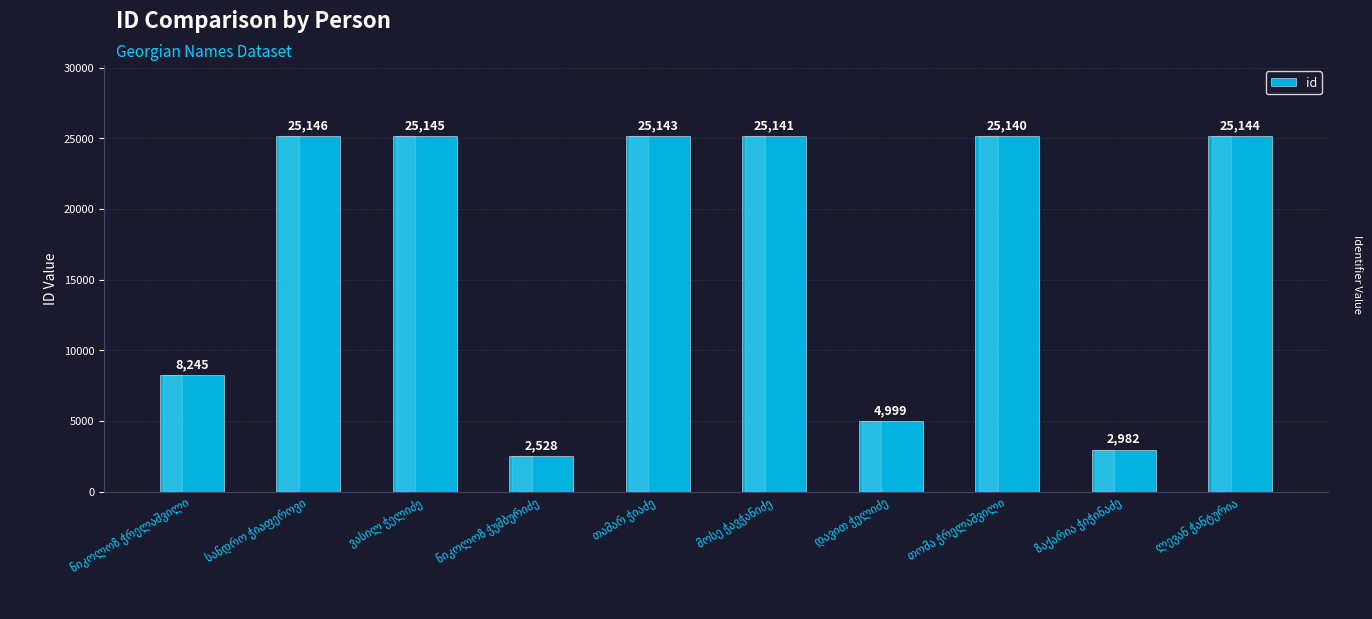

What is the greatest value displayed?

25146